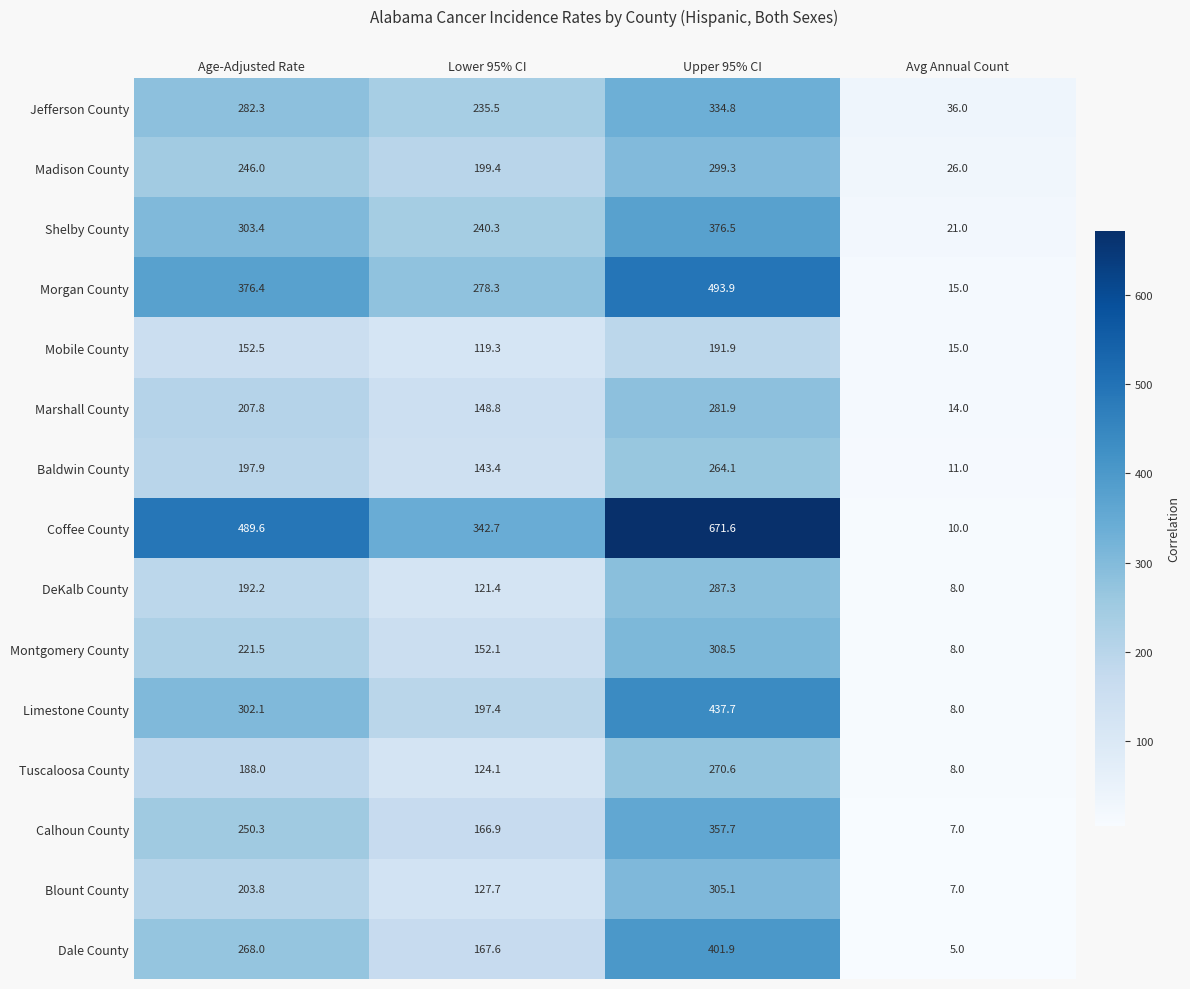

True or false: Dale County has a value of 8.4 at Avg Annual Count.

False